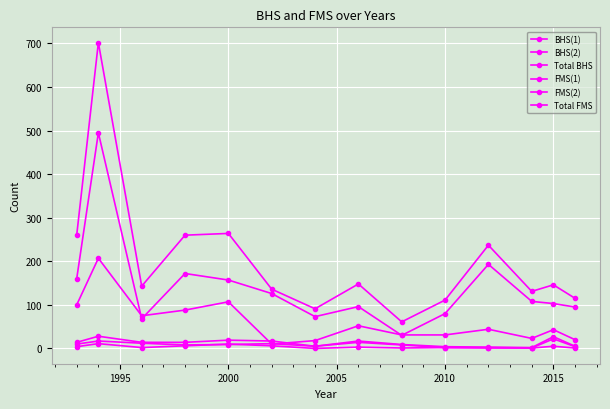

True or false: FMS(2) has more than 1 interior local peaks.

True